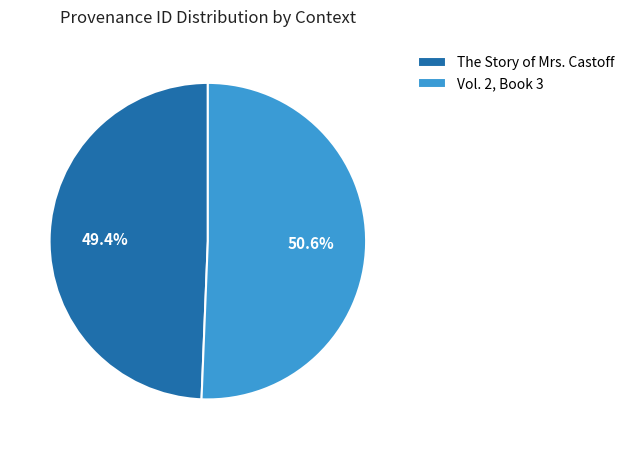

What is the smallest slice in the pie chart?

The Story of Mrs. Castoff